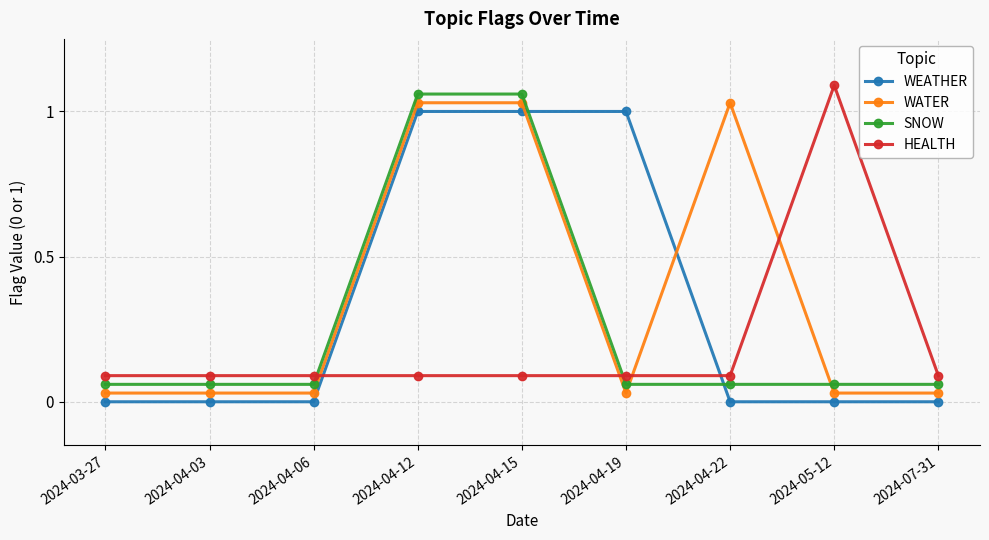

Rank the series by their average value, from highest to lowest.

WATER, WEATHER, SNOW, HEALTH